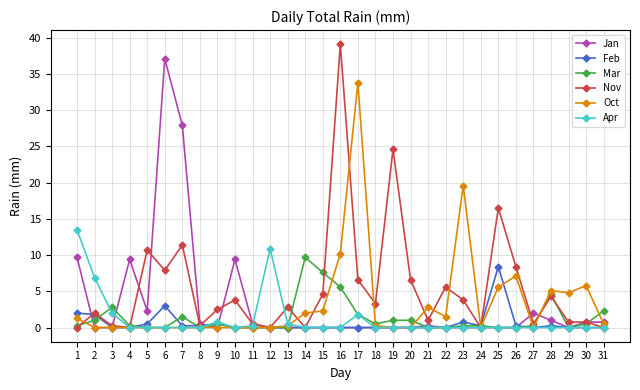

True or false: Mar has more than 1 interior local peaks.

True